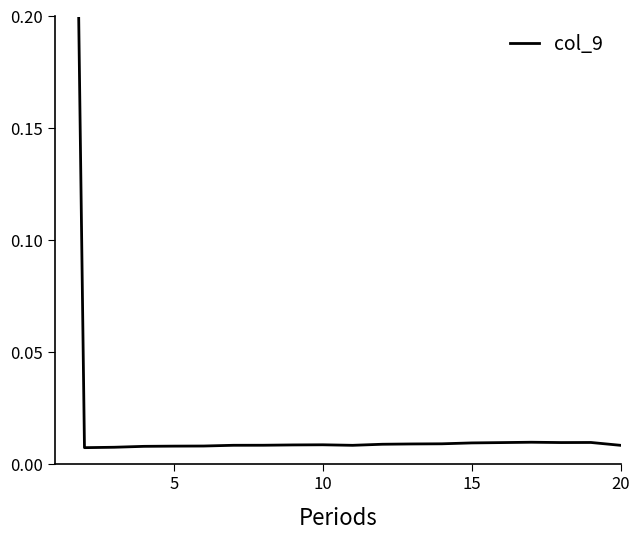

The value at 5 is 0.0. True or false?

False